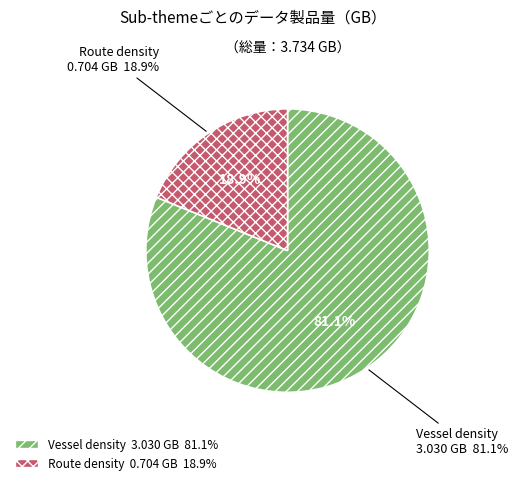

What percentage is the Vessel density slice, to the nearest percent?

81%